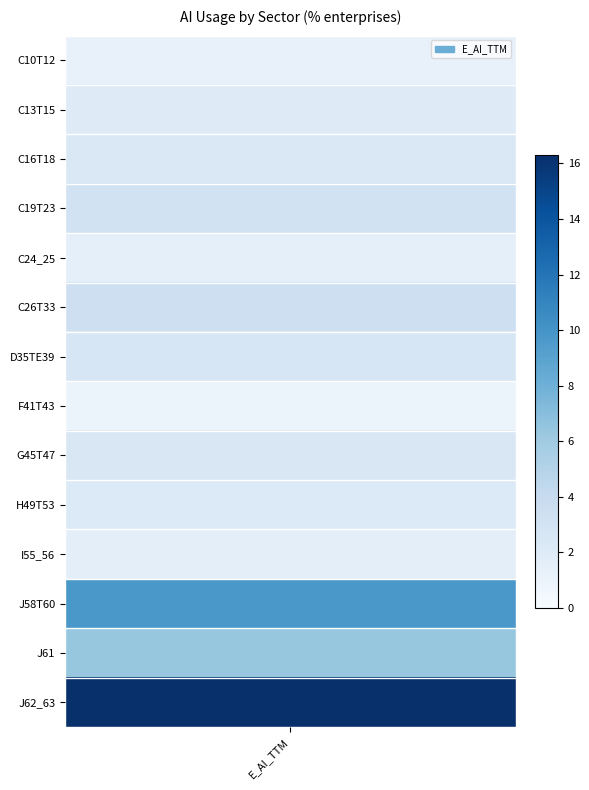

Rank the categories by value from lowest to highest.

F41T43, C10T12, C24_25, I55_56, C13T15, H49T53, C16T18, G45T47, D35TE39, C19T23, C26T33, J61, J58T60, J62_63